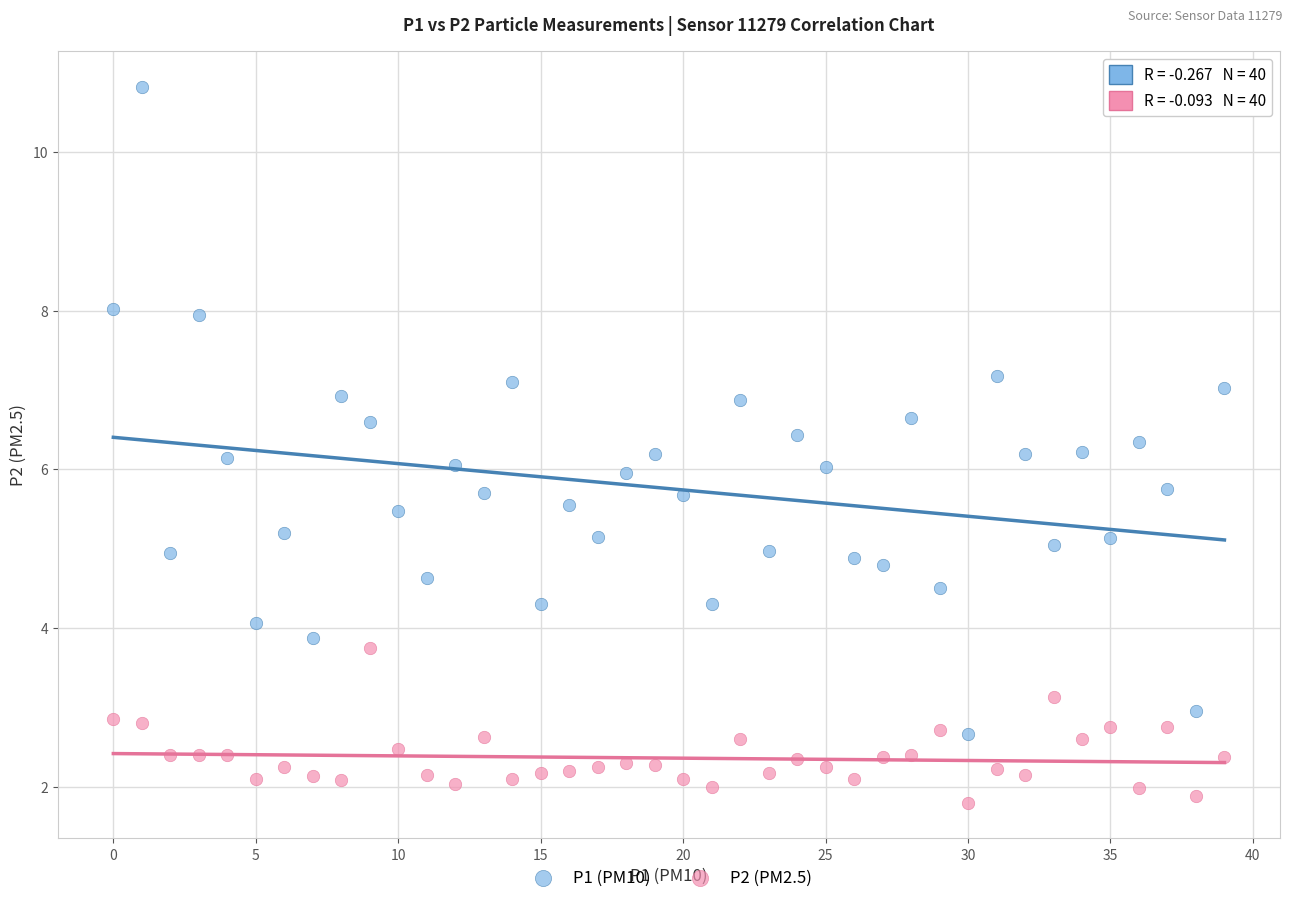

Which series contains the lowest Y value?

P2 (PM2.5)